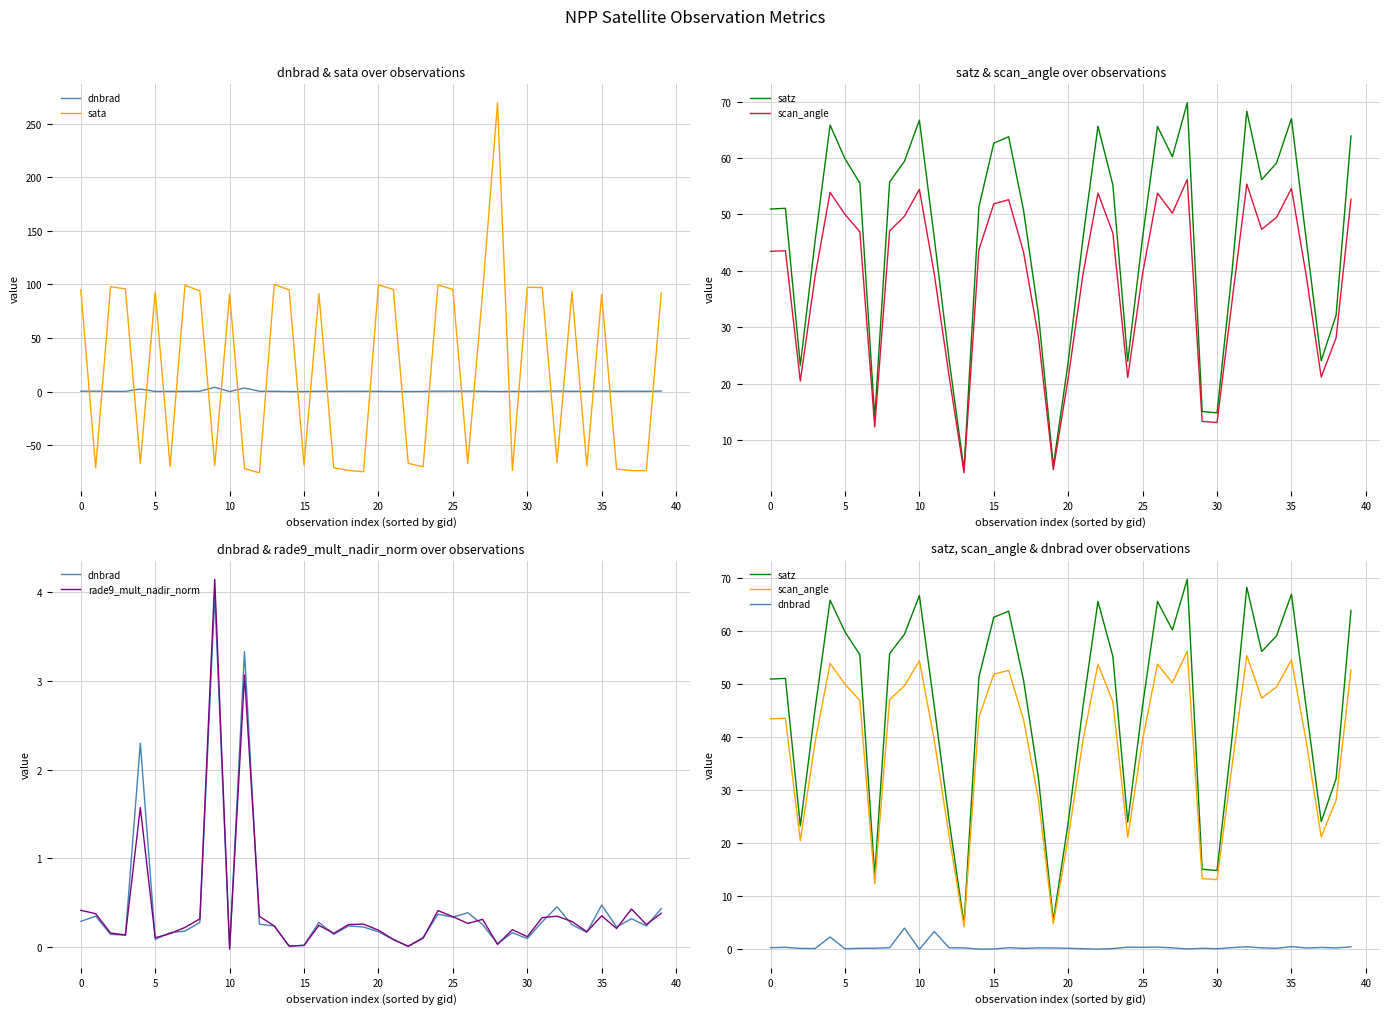

The value of dnbrad at 0 is 0.1. True or false?

False